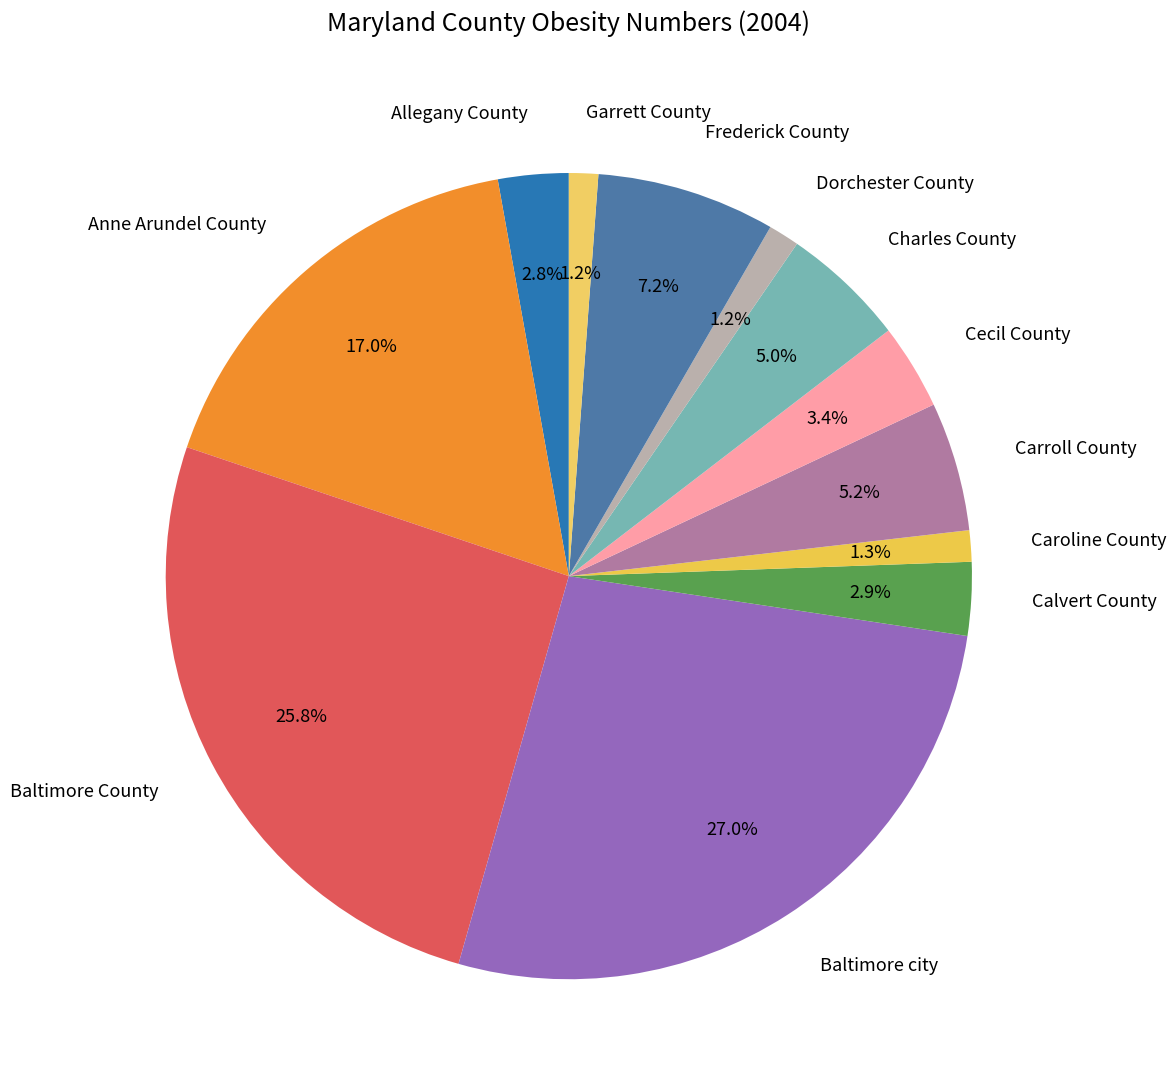

Which category has the biggest portion of the pie?

Baltimore city